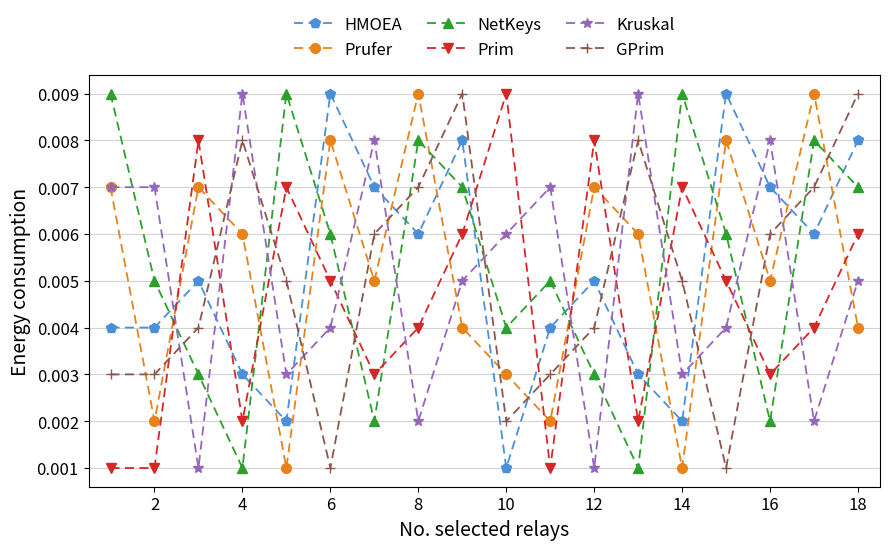

At how many categories does at least one series exceed 0?

18